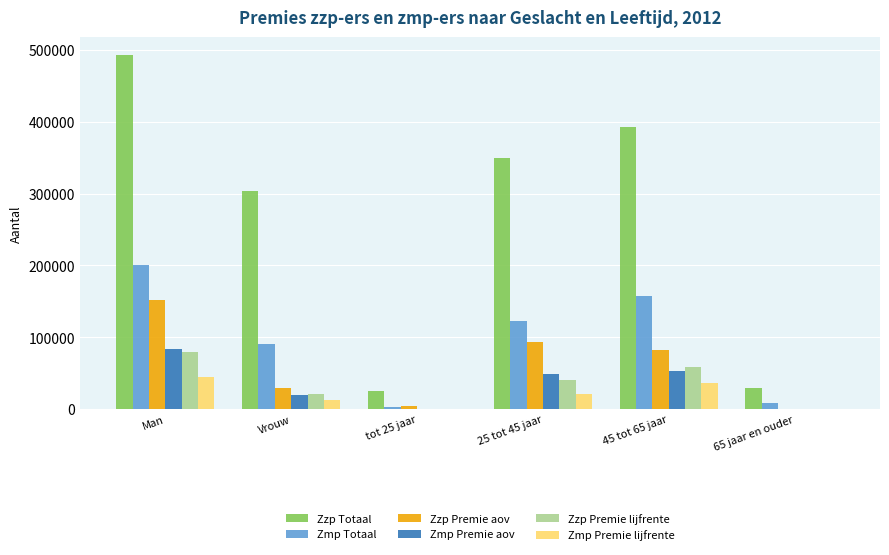

Between tot 25 jaar and 45 tot 65 jaar, which series saw the biggest shift?

Zzp Totaal